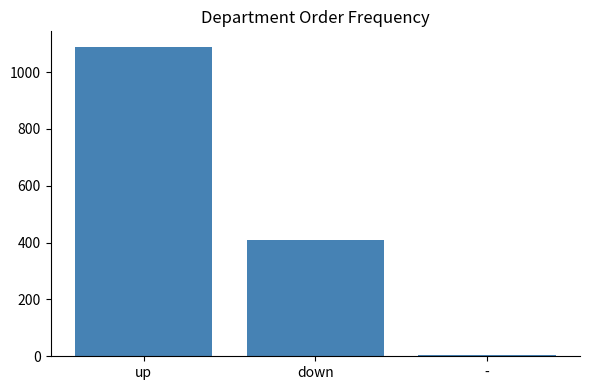

Reading left to right, what are all the values shown in this chart?

1089	410	3